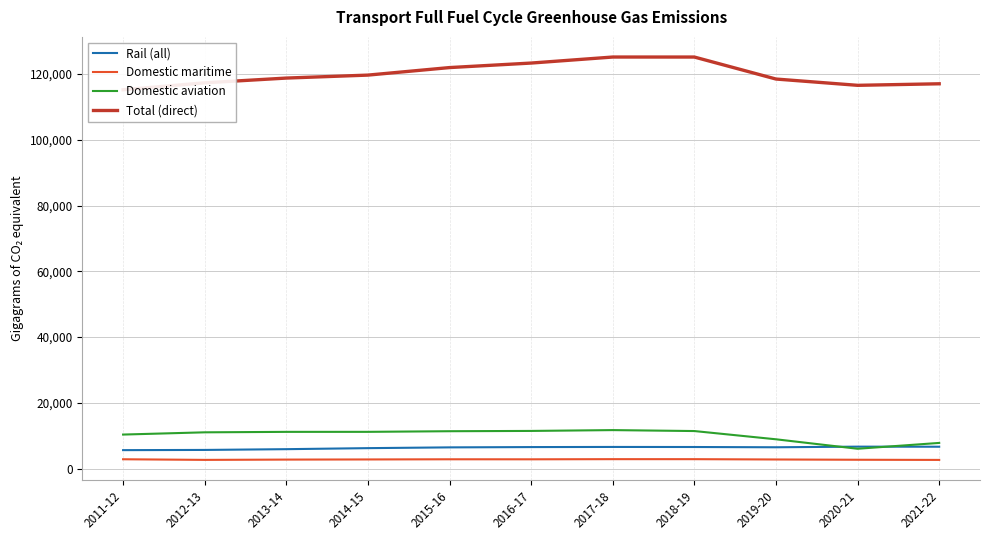

At which category is the sum across all series the highest?

2017-18